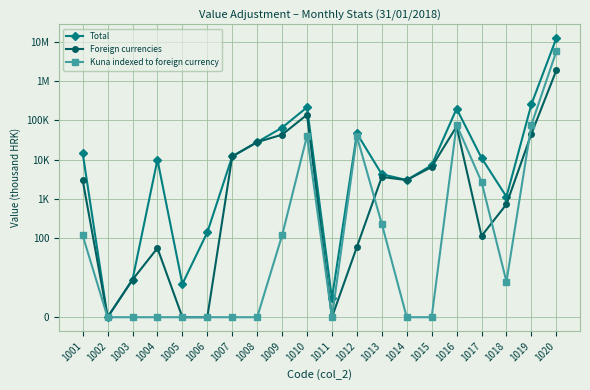

At how many categories does at least one series exceed 0?

19